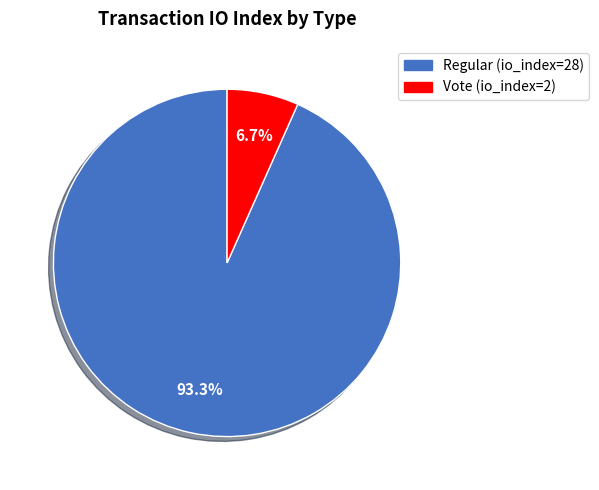

Do Regular (io_index=28) and Vote (io_index=2) together represent more than half of the pie?

Yes